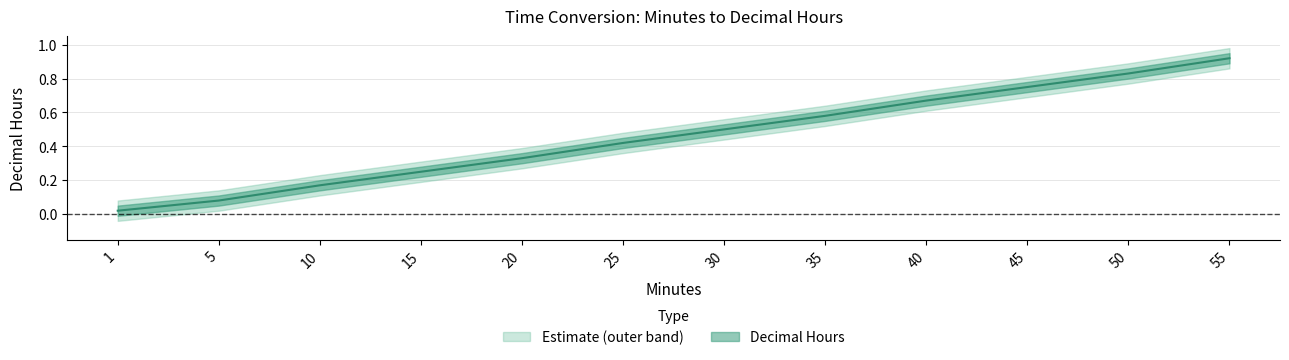

What is the greatest value displayed?

0.9